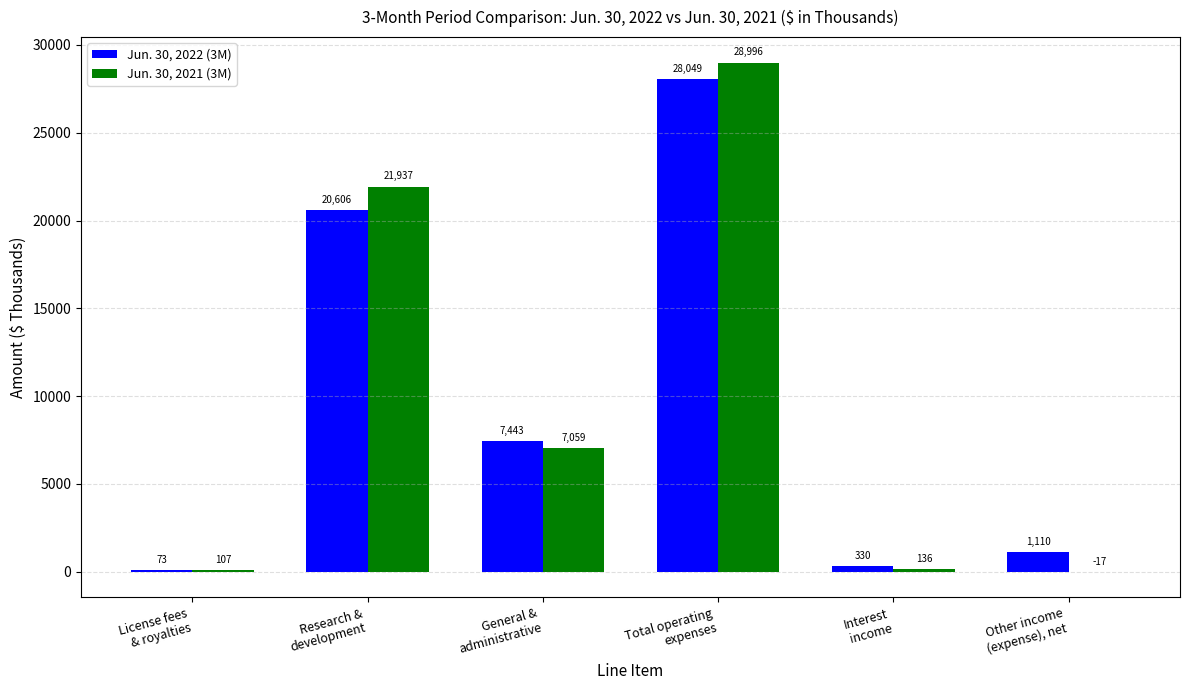

What are all the series names shown in the legend?

Jun. 30, 2022 (3M), Jun. 30, 2021 (3M)